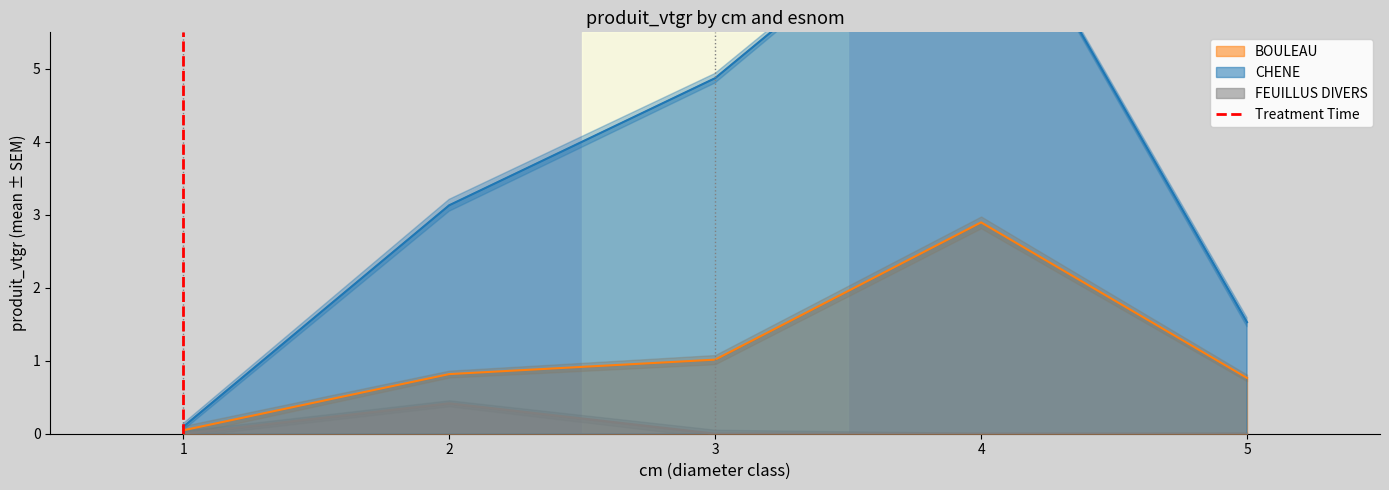

What is the maximum value for FEUILLUS DIVERS?

0.4